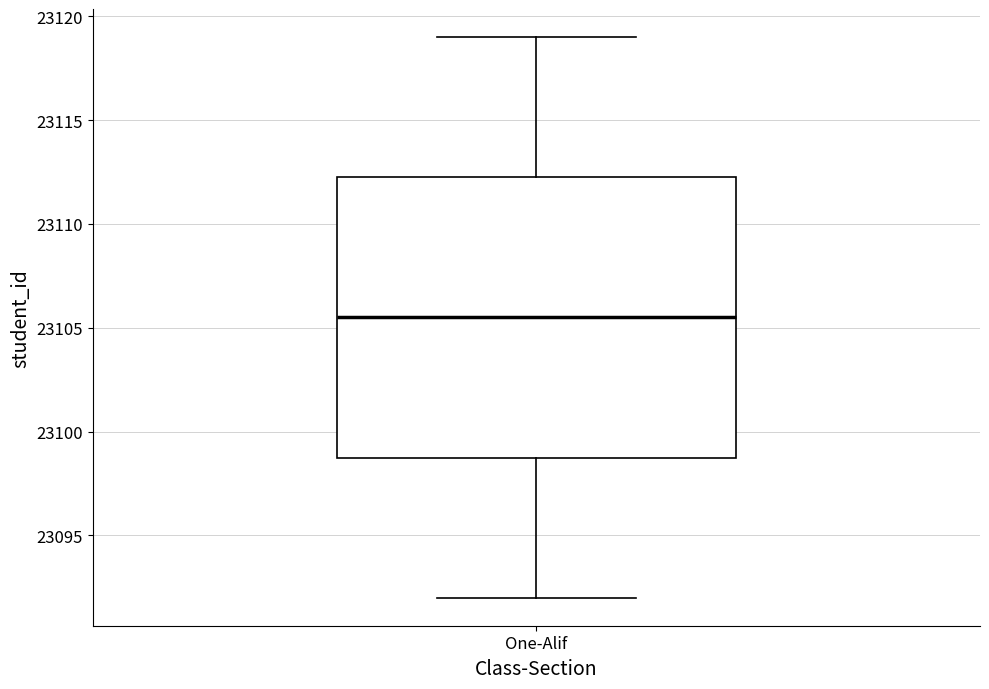

Read this box plot against the y-axis: the position of the median line, the range covered by the box, and the ends of both whiskers. The values are not printed on the chart, so give them approximately, as read against the axis.

median 23105.5, box 23099.0 to 23112.5, whiskers 23092.0 to 23119.0